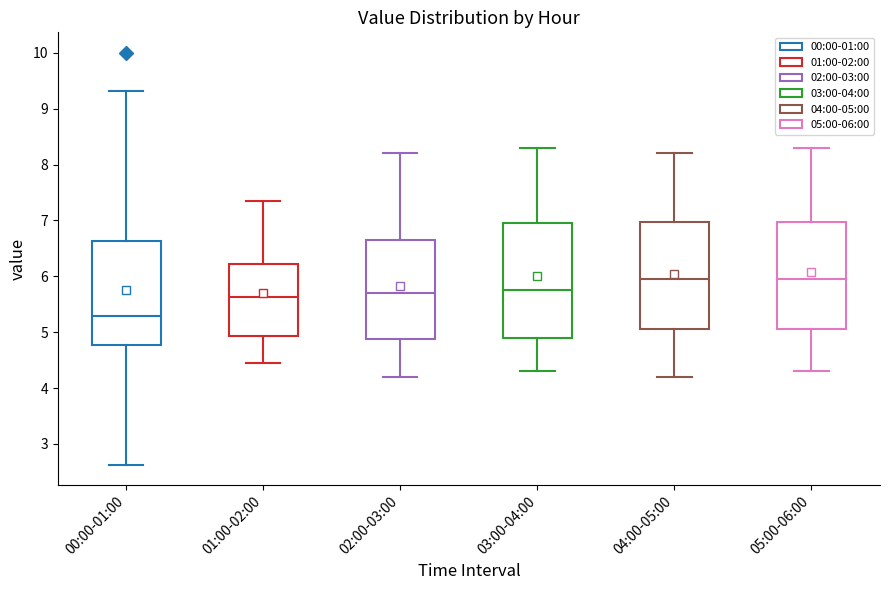

Where is the lower edge of the box for 02:00-03:00 on the y-axis? The values are not printed on the chart, so give them approximately, as read against the axis.

4.9